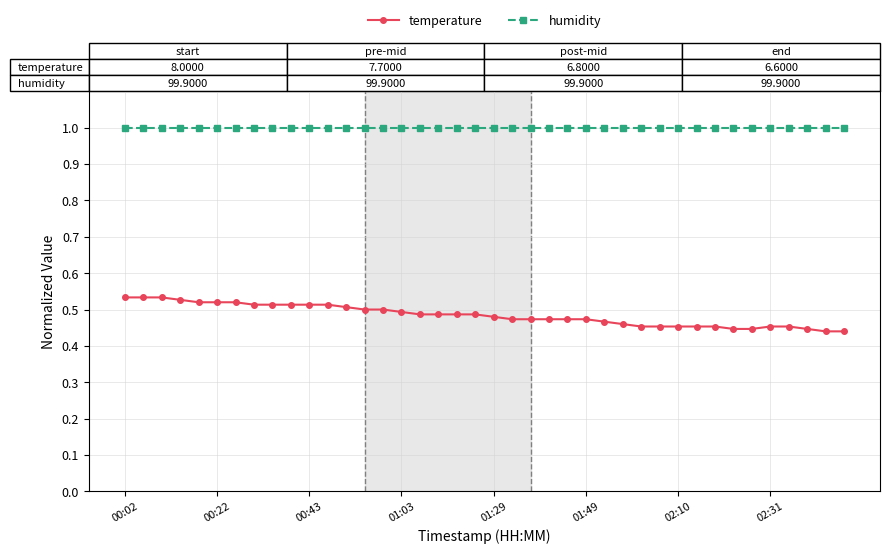

How many lines are shown in the chart?

2